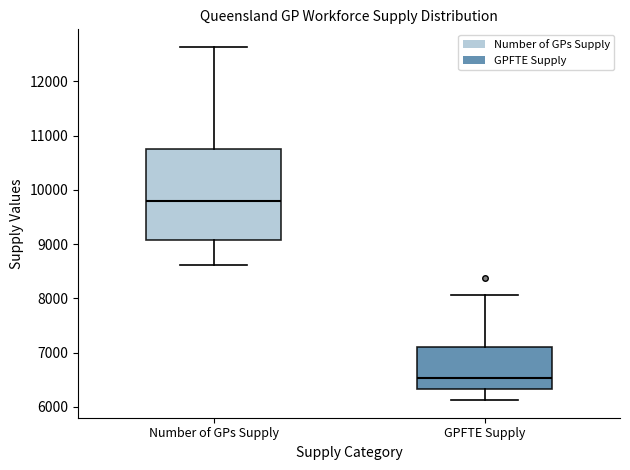

Where does the median line of the box for GPFTE Supply sit on the y-axis? The values are not printed on the chart, so give them approximately, as read against the axis.

6500